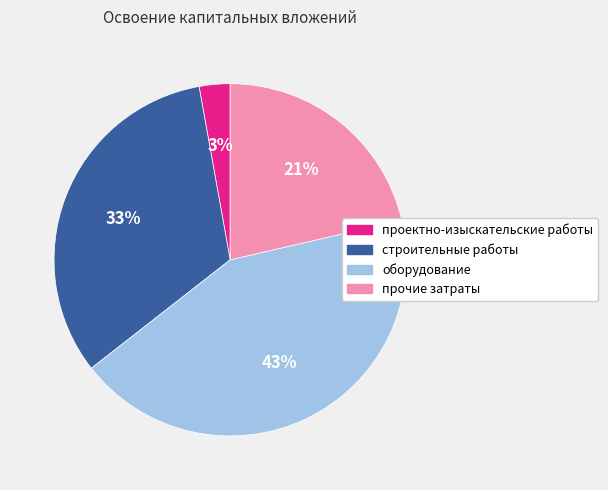

To the nearest percent, what is the average slice percentage?

25%